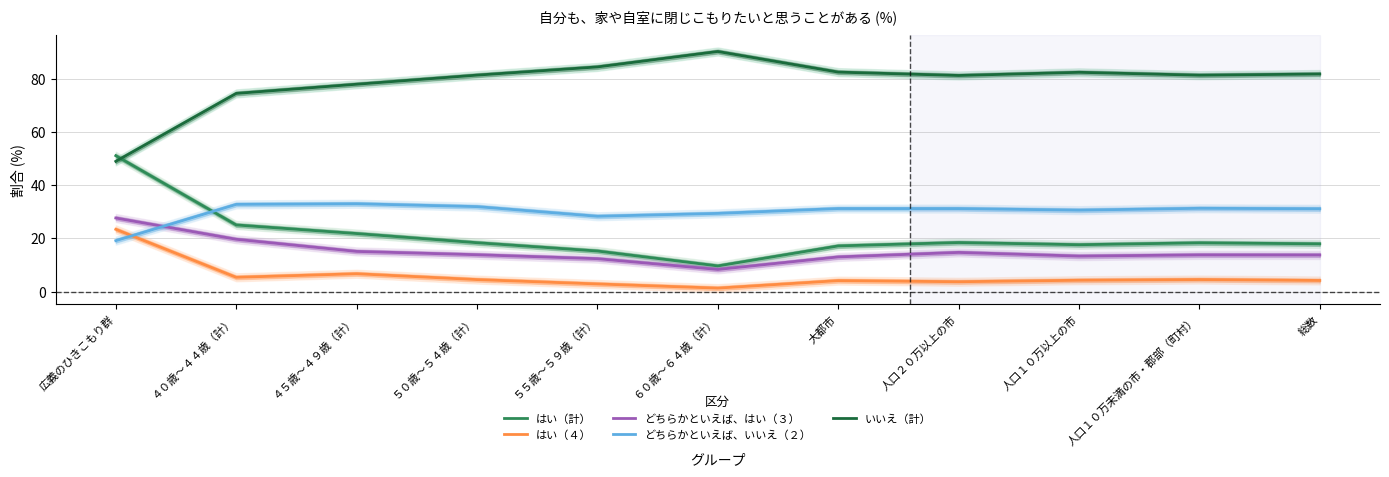

At which label does はい（計） first exceed 18?

広義のひきこもり群